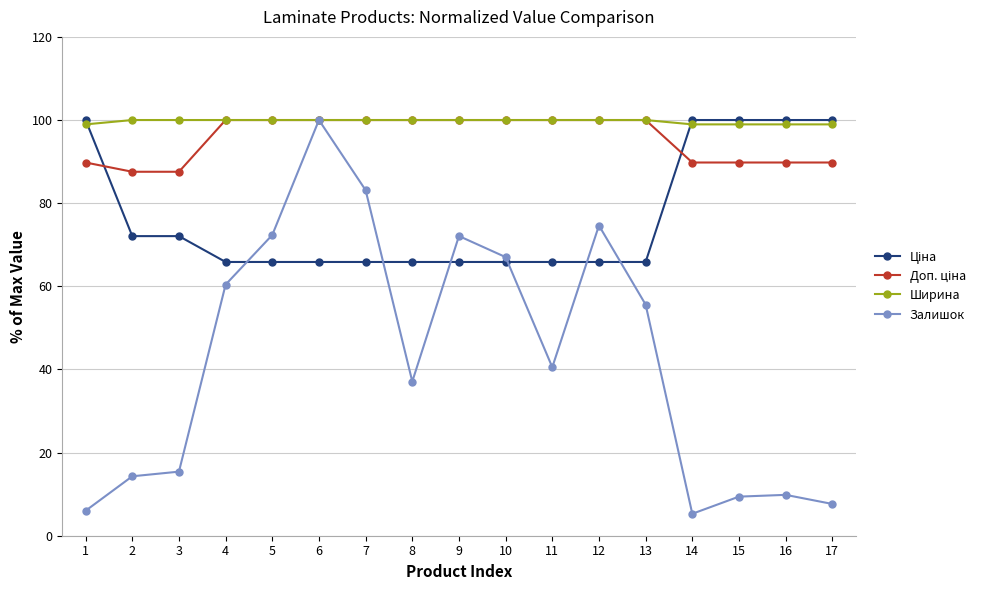

What is the minimum value for Залишок?

5.3